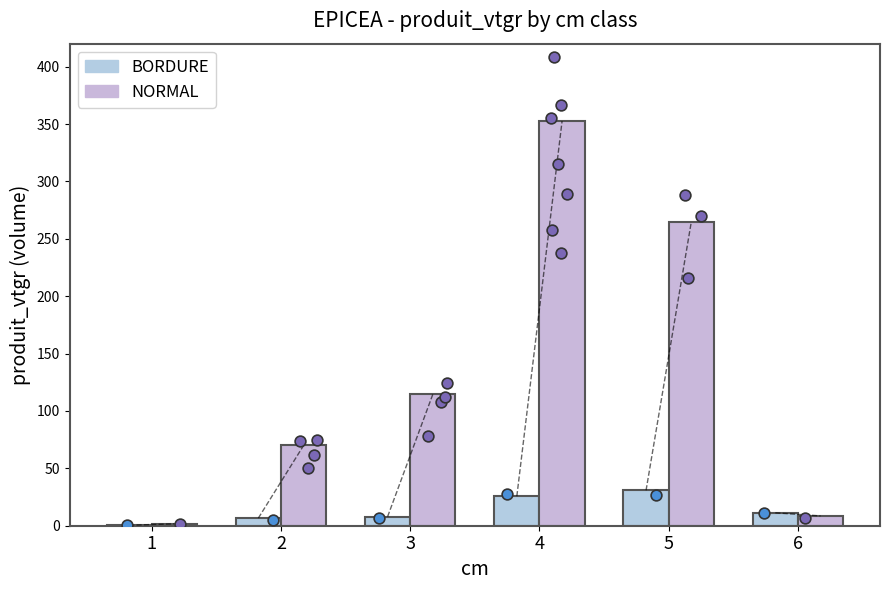

Which series contains the lowest Y value?

BORDURE